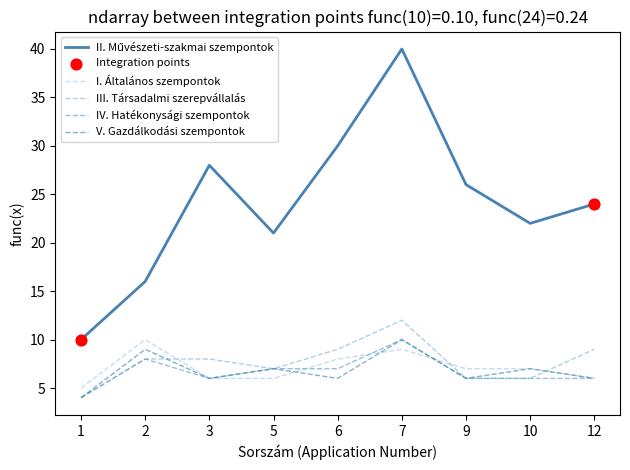

At which category is the sum across all series the highest?

7